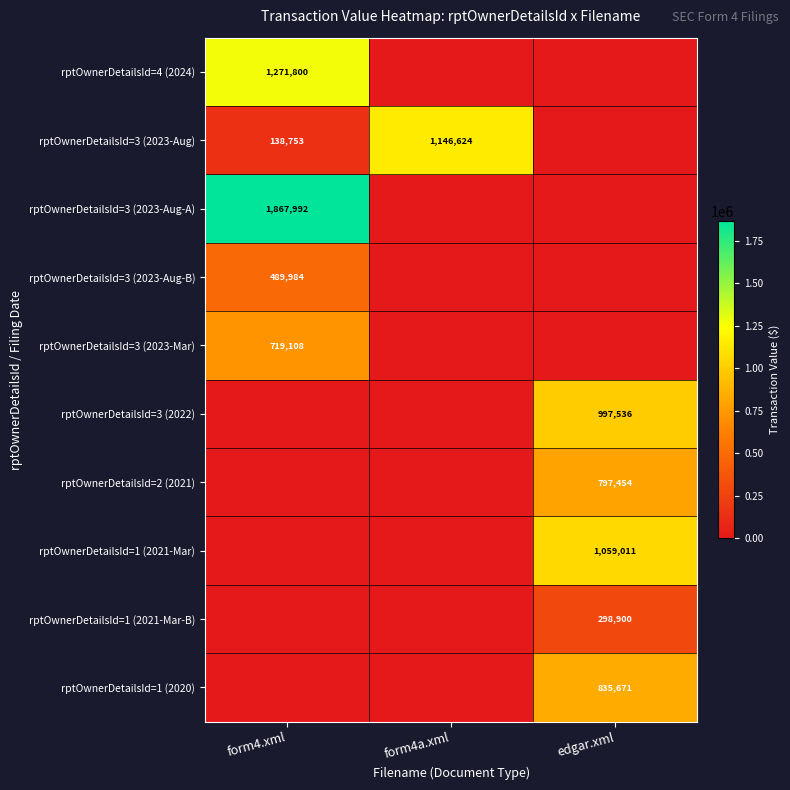

Which has a higher value, edgar.xml or form4.xml?

form4.xml